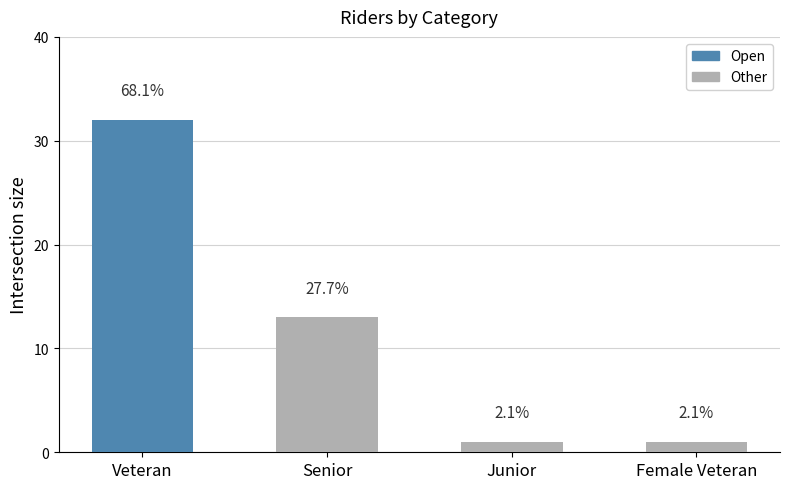

What is the ratio of the value at Veteran to the value at Junior?

32.0